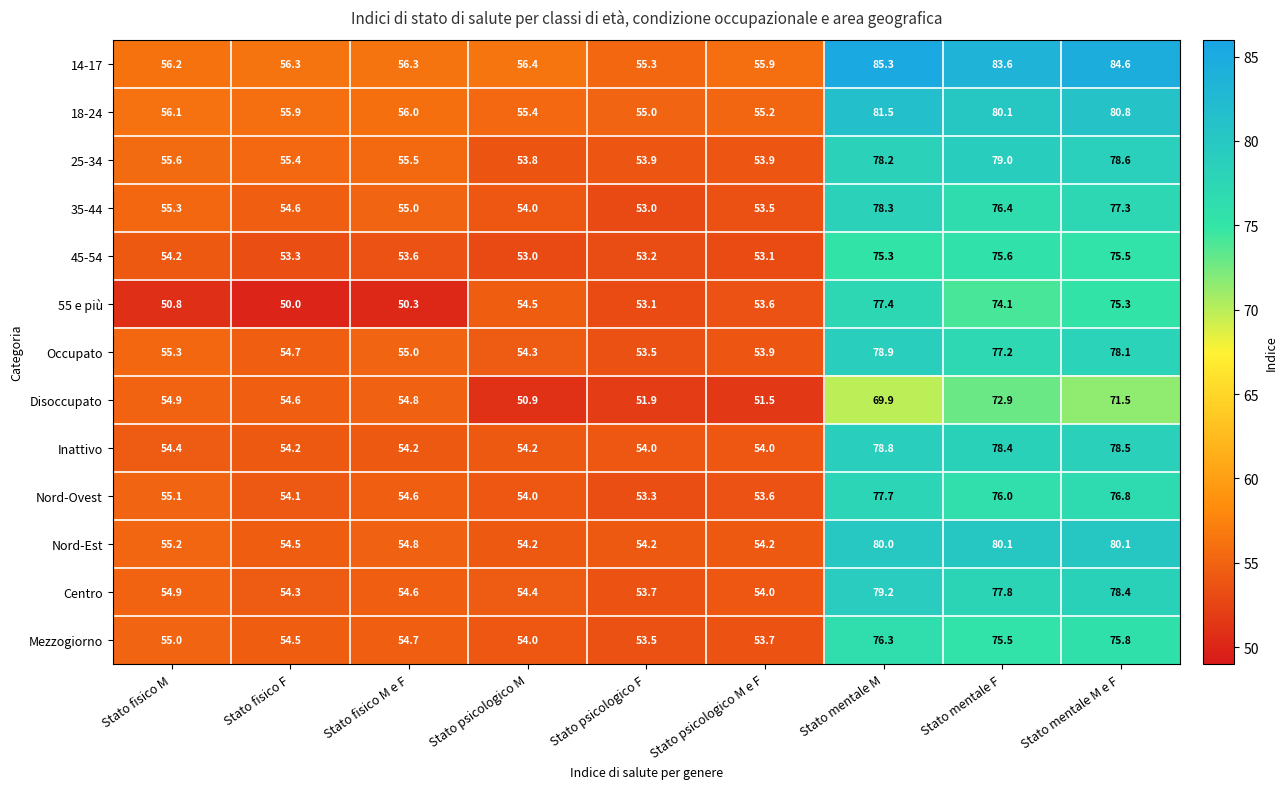

How many series are shown in this chart?

13